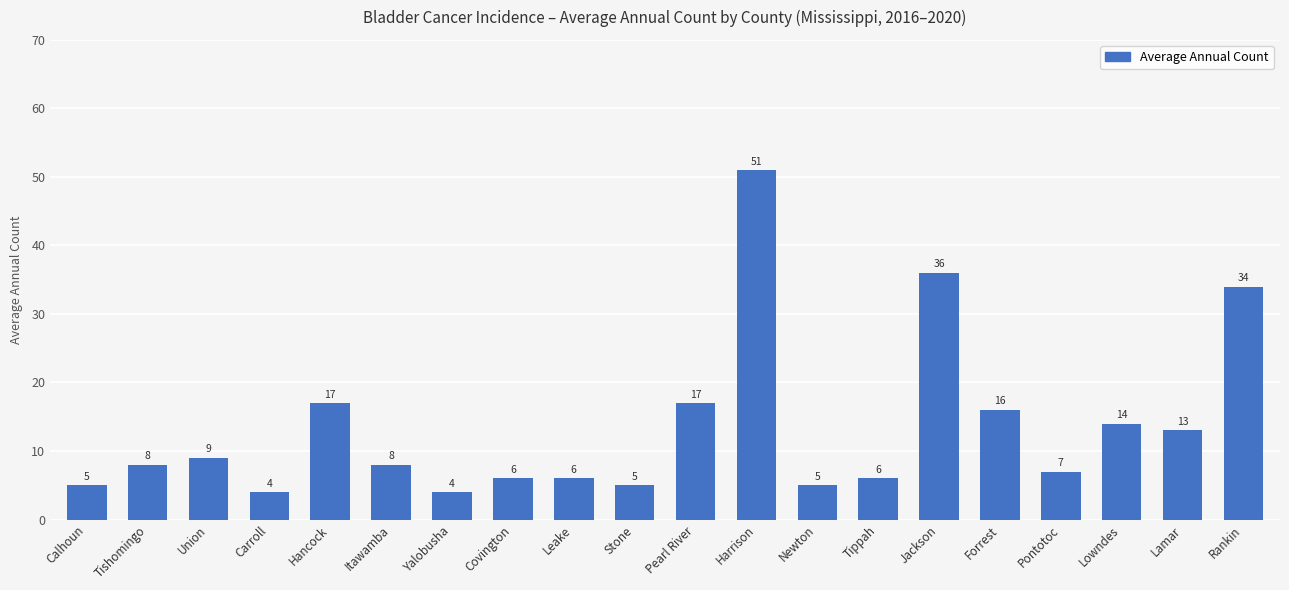

What is the ratio of the value at Leake to the value at Tishomingo?

0.8